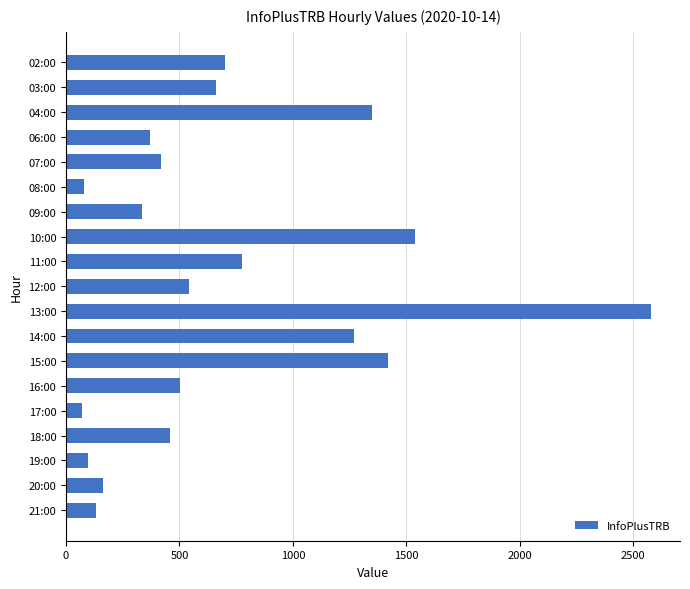

What is the sum of all values?

13468